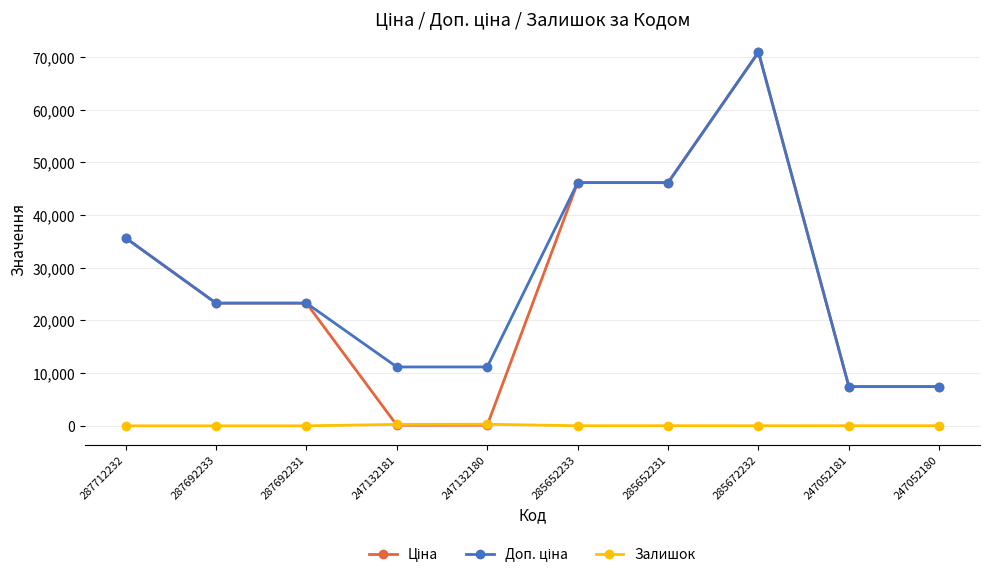

At which category is the sum across all series the highest?

285672232